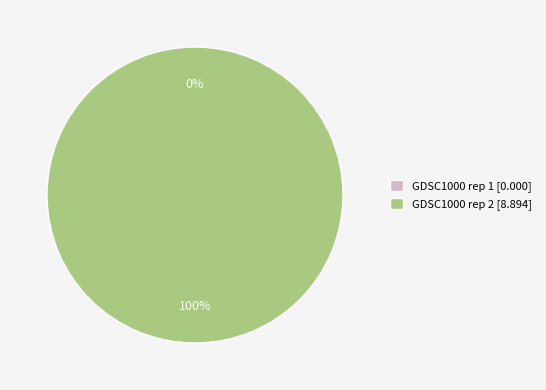

Is GDSC1000 rep 1 the majority of the pie?

No